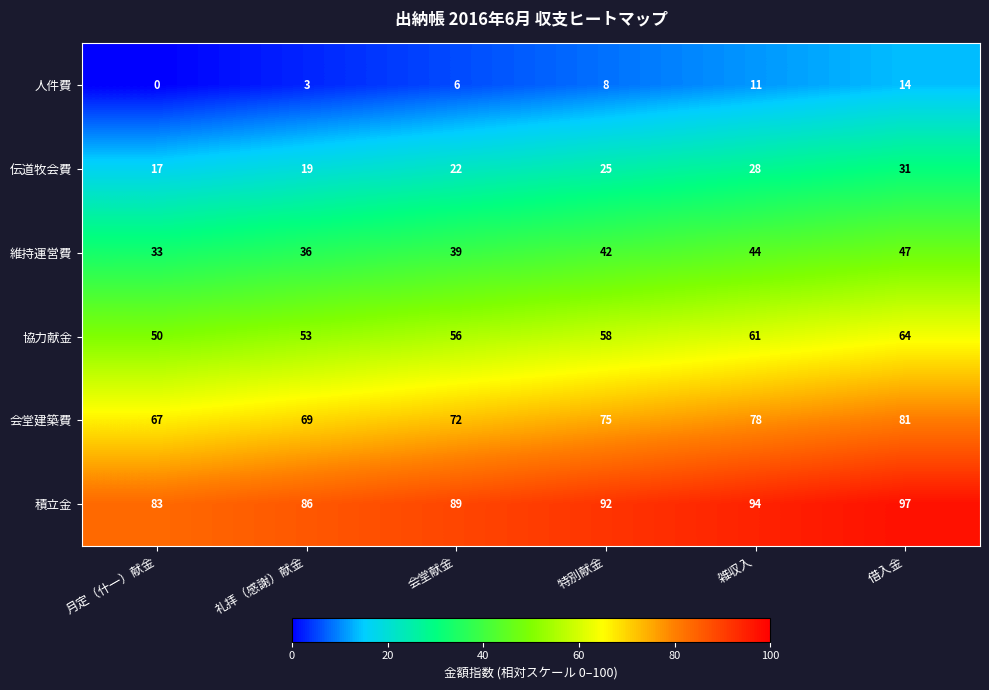

Rank the series by their maximum value, from highest to lowest.

積立金, 会堂建築費, 協力献金, 維持運営費, 伝道牧会費, 人件費